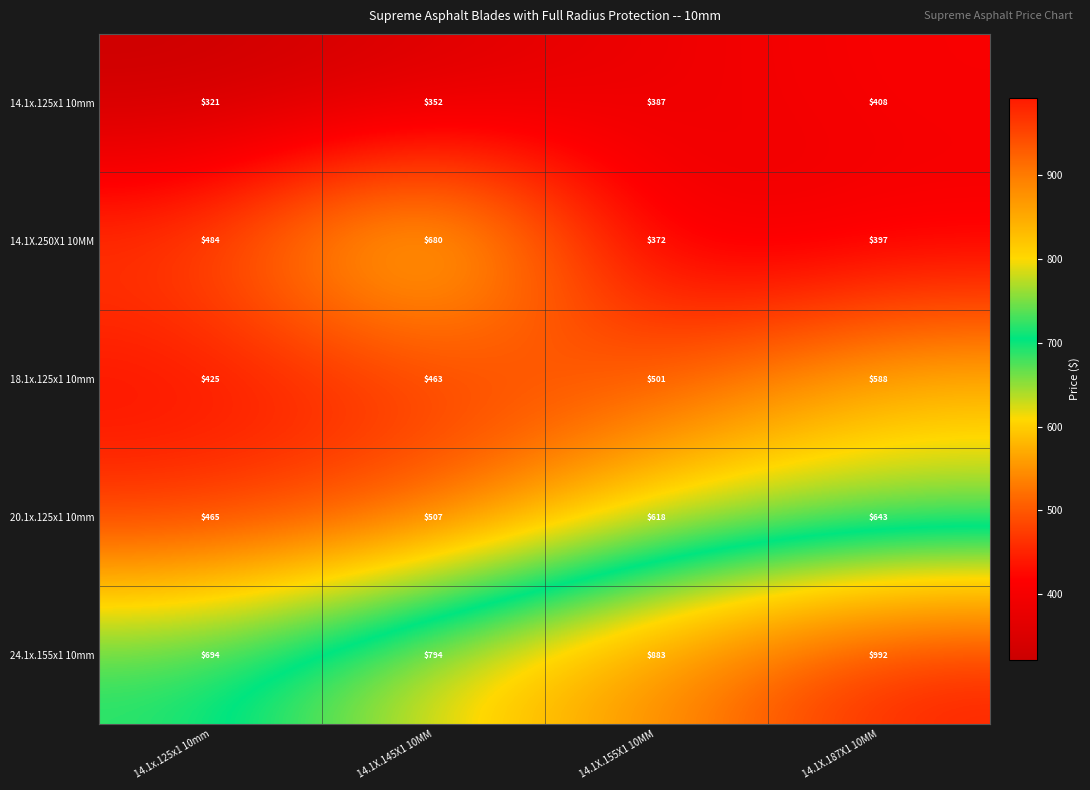

How many 14.1x.125x1 10mm values are between 352 and 408?

3